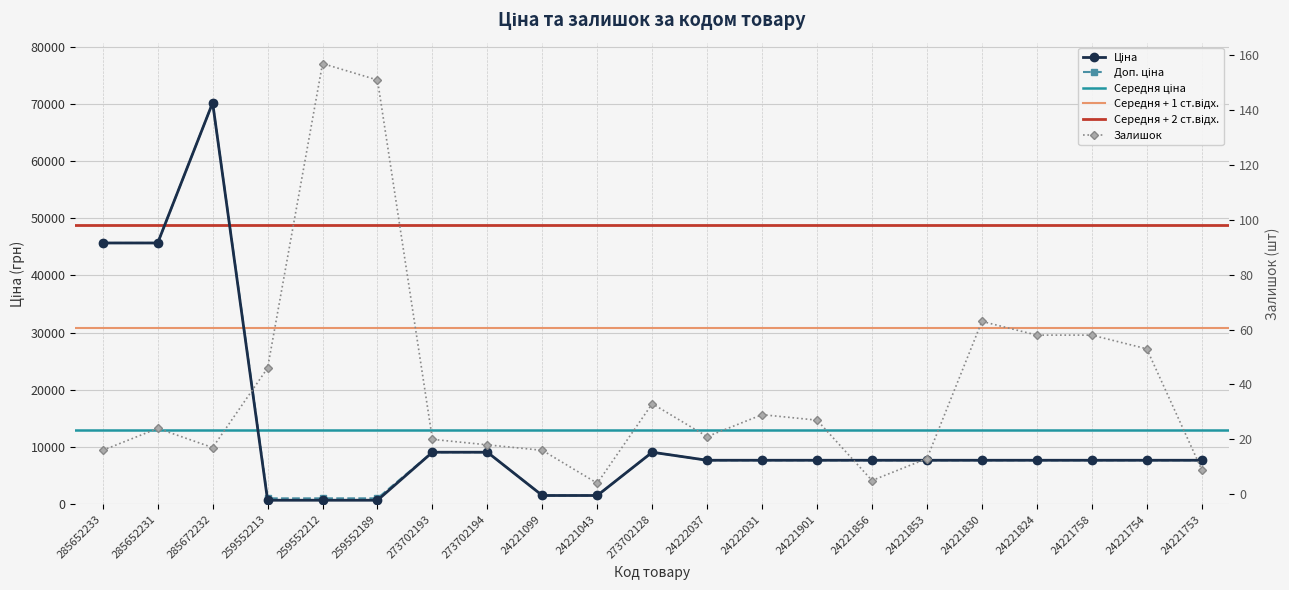

Does the chart have visible grid lines?

Yes